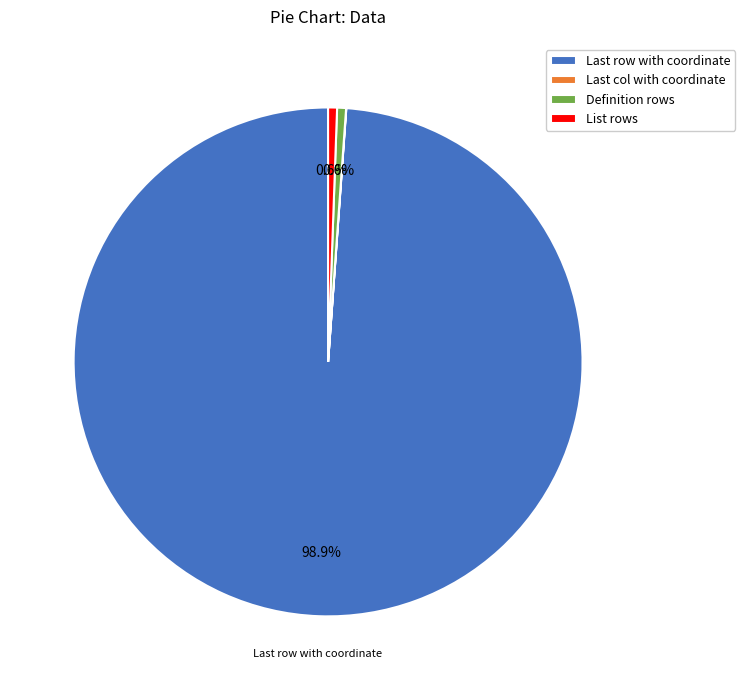

Which slice is the largest?

Last row with coordinate